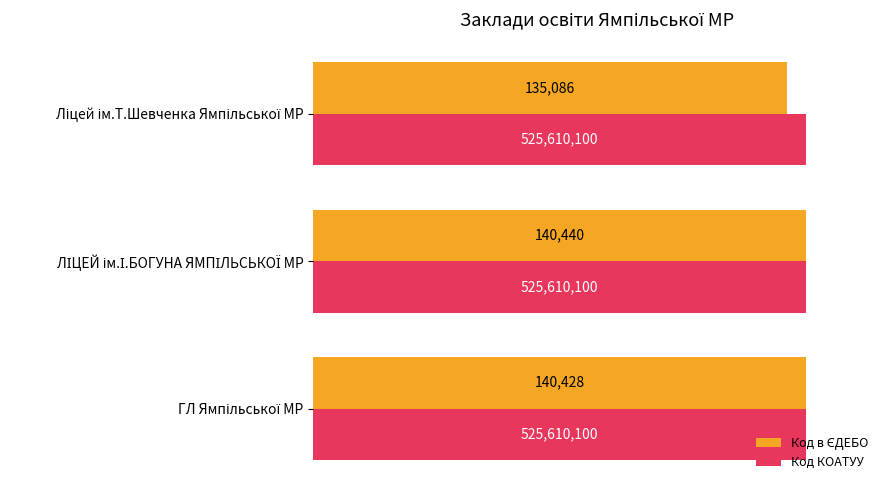

What is the maximum value for Код в ЄДЕБО?

100.0